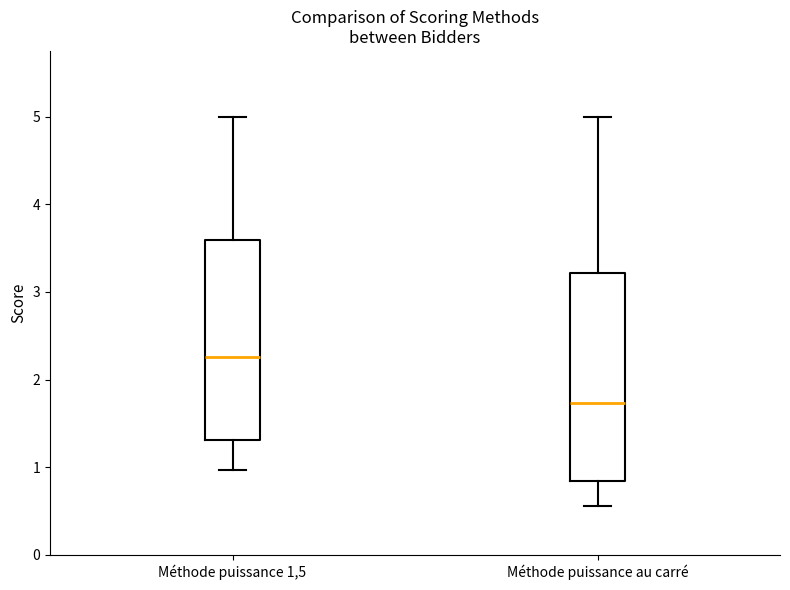

Reading left to right, read every box against the y-axis: the position of its median line, the range the box covers, and the ends of its whiskers. The values are not printed on the chart, so give them approximately, as read against the axis.

Méthode puissance 1,5: median 2.3, box 1.3 to 3.6, whiskers 1.0 to 5.0
Méthode puissance au carré: median 1.7, box 0.8 to 3.2, whiskers 0.6 to 5.0